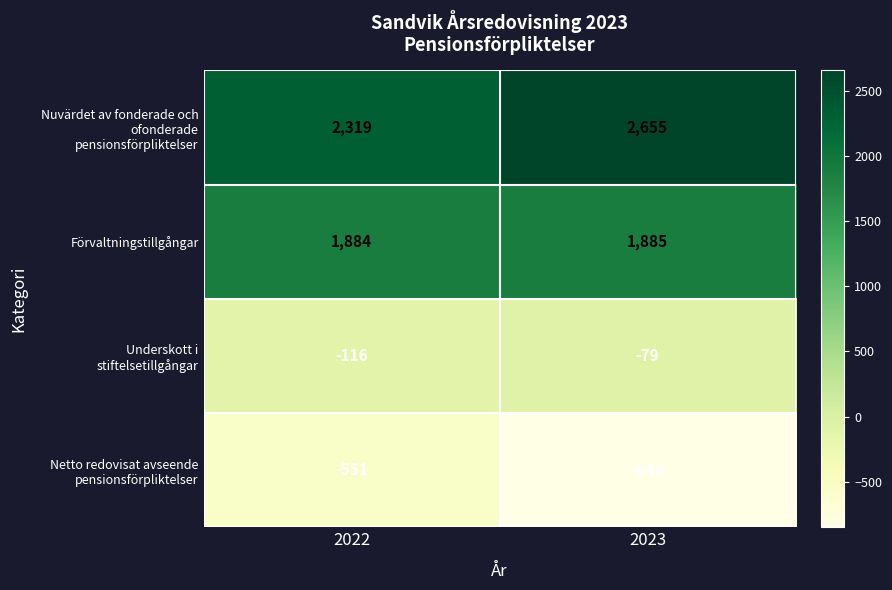

True or false: Förvaltningstillgångar has a value of 1884 at 2022.

True